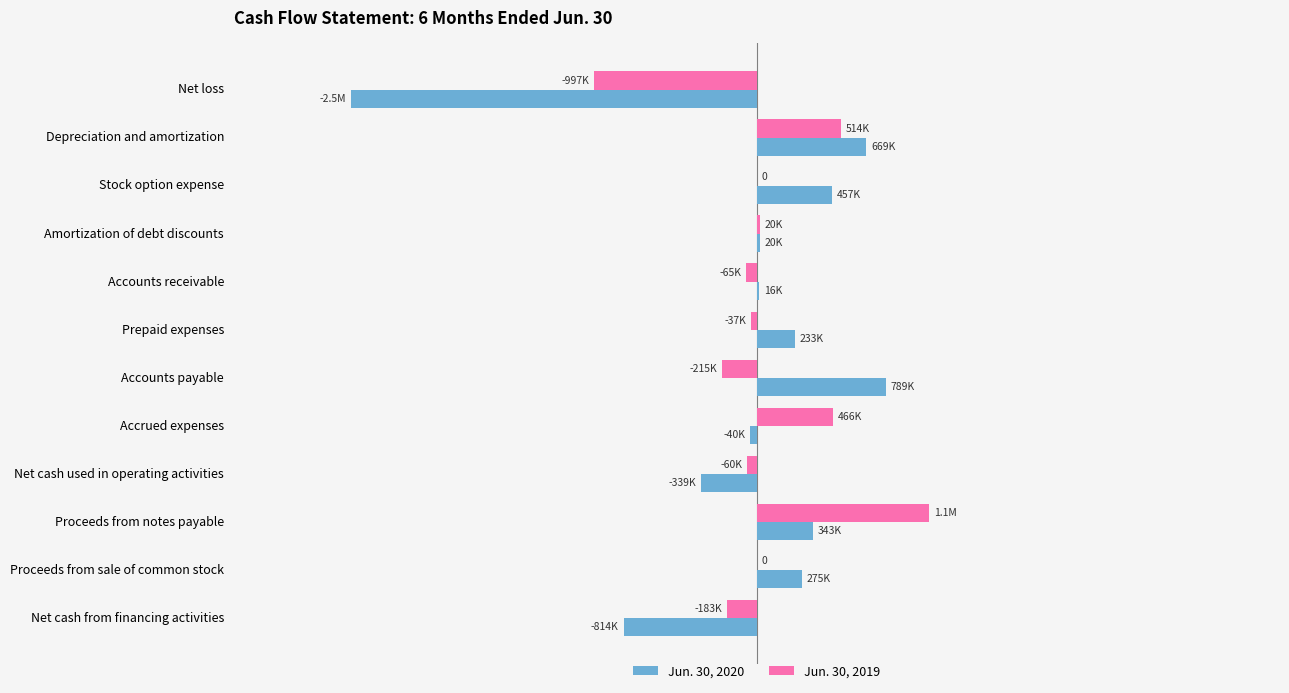

What are all the series names shown in the legend?

Jun. 30, 2020, Jun. 30, 2019